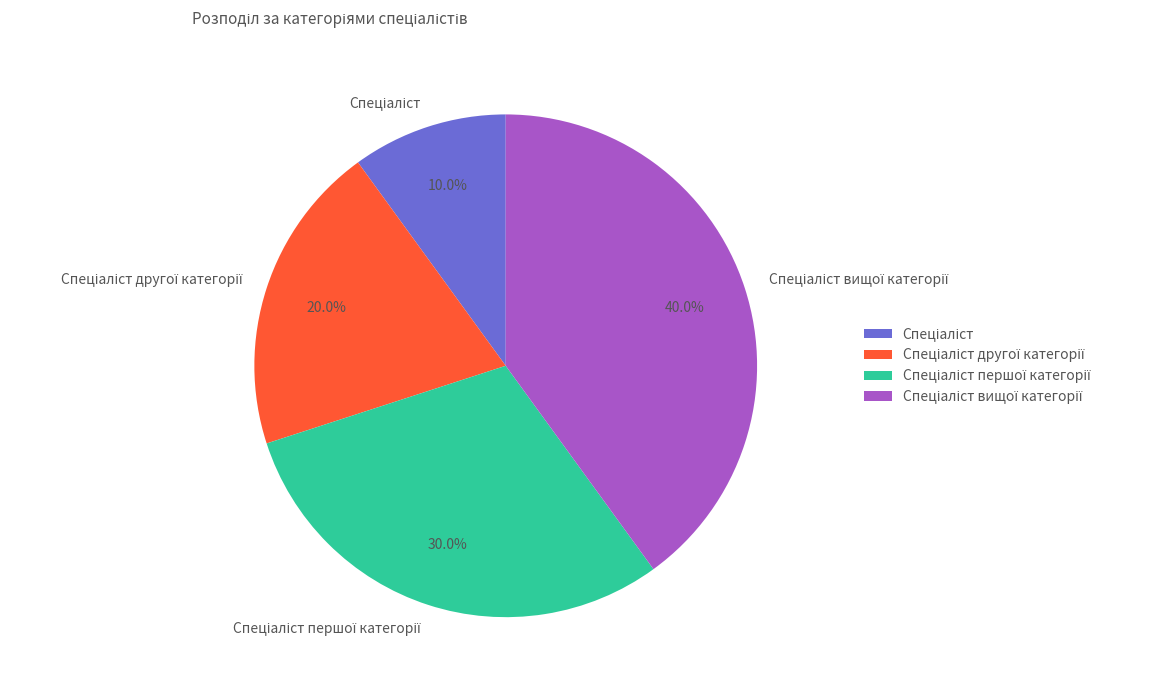

Does any single category account for the majority?

No